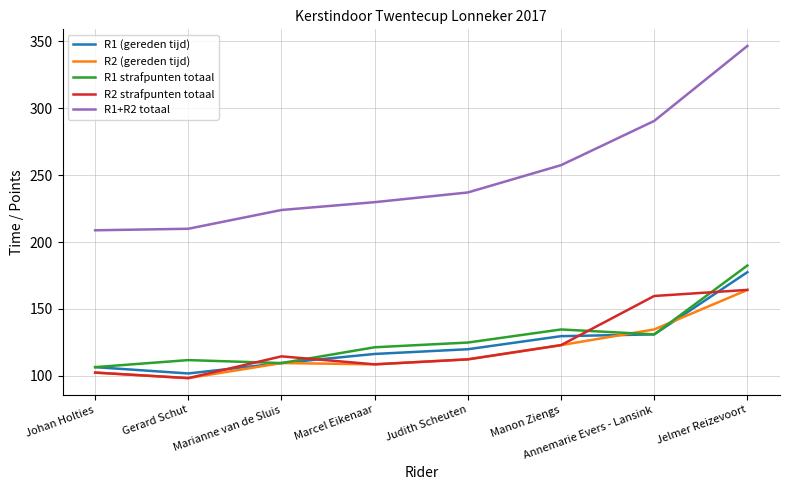

What position from the right is Annemarie Evers - Lansink?

2